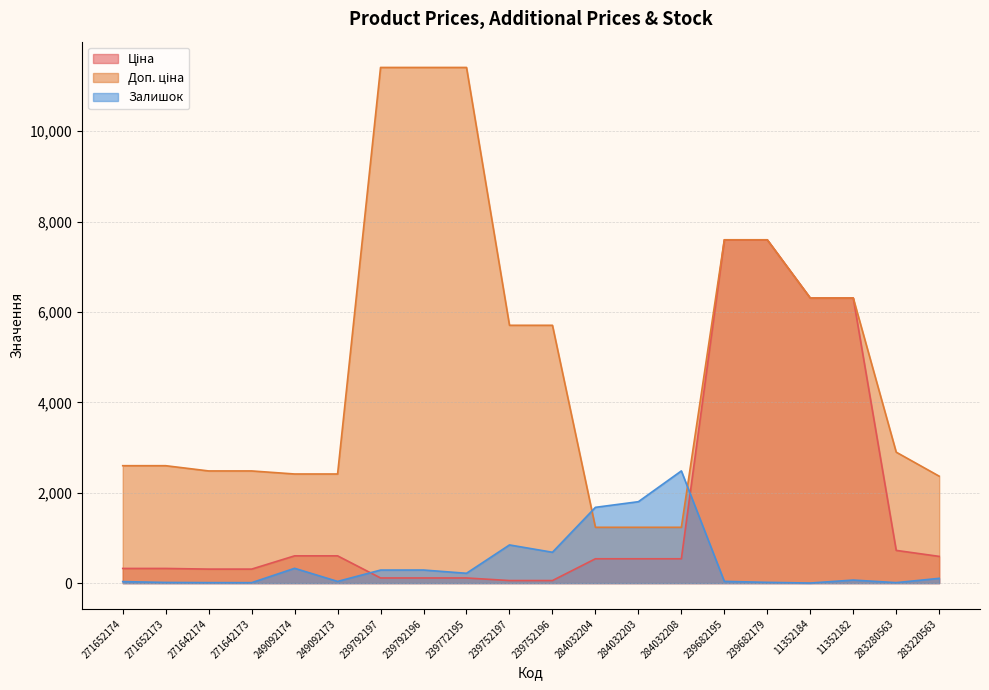

What is the highest value of the Ціна series?

7596.5